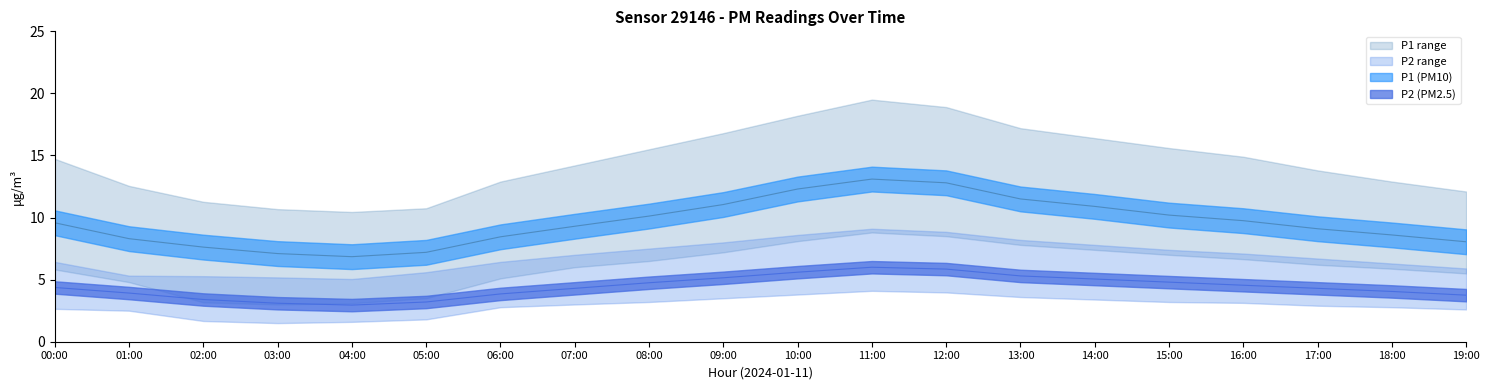

True or false: P1 and P1_upper intersect in this chart.

False